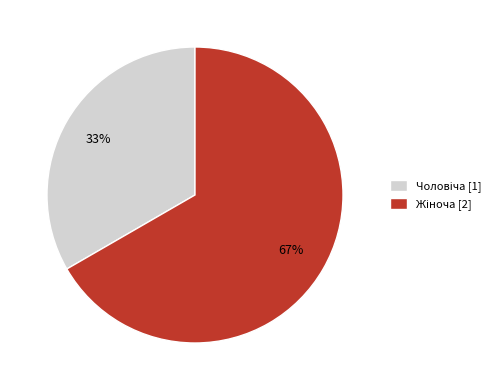

Count the number of slices in the pie.

2